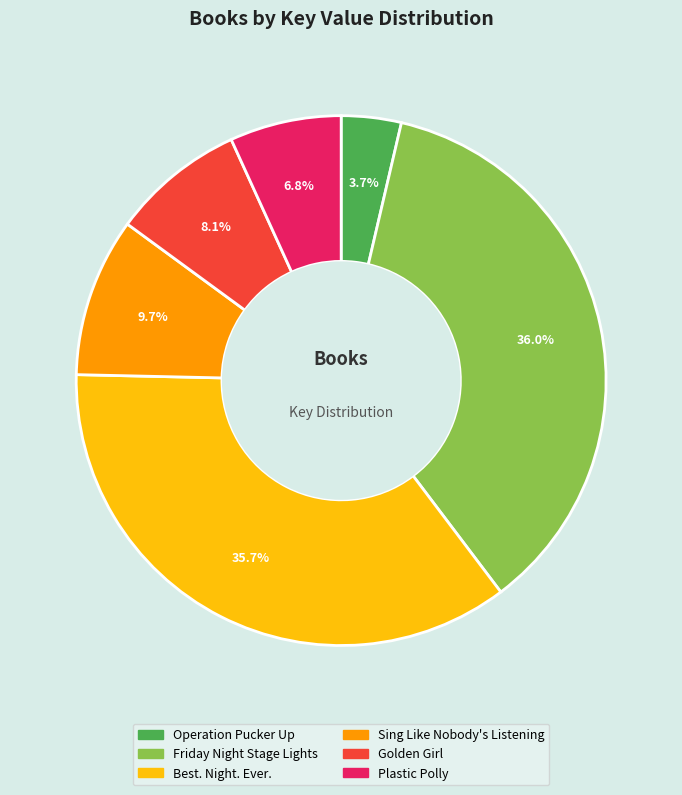

What is the smallest slice in the pie chart?

Operation Pucker Up